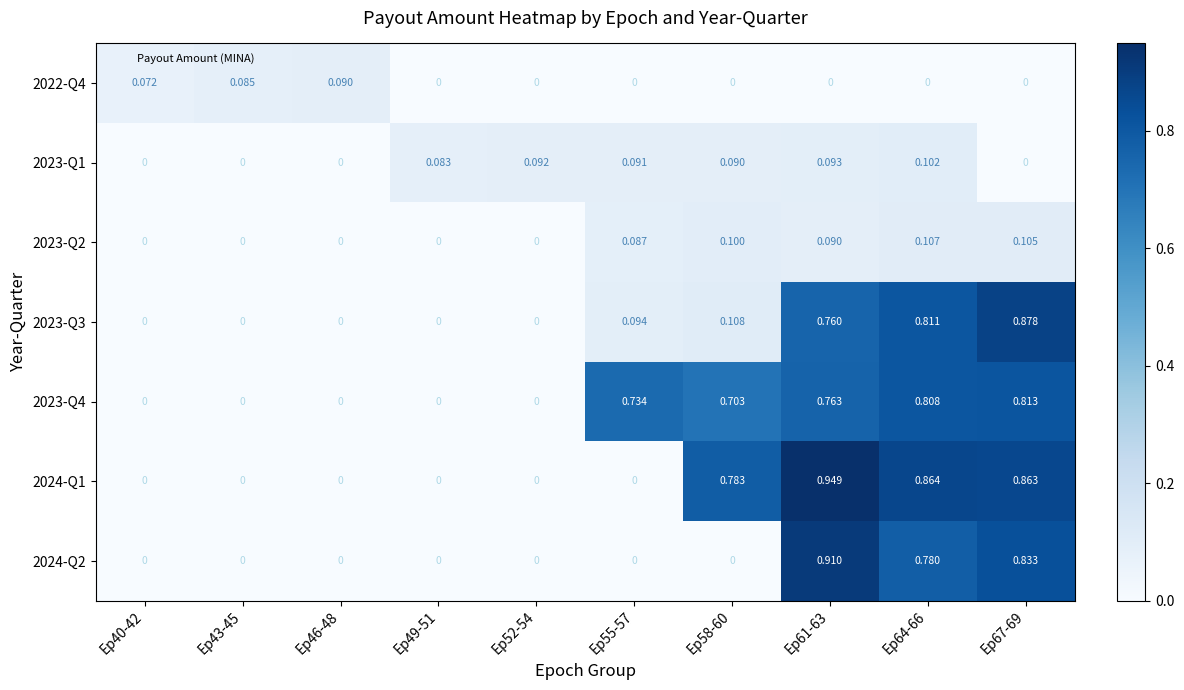

What is the total value across all series at Ep49-51?

0.1